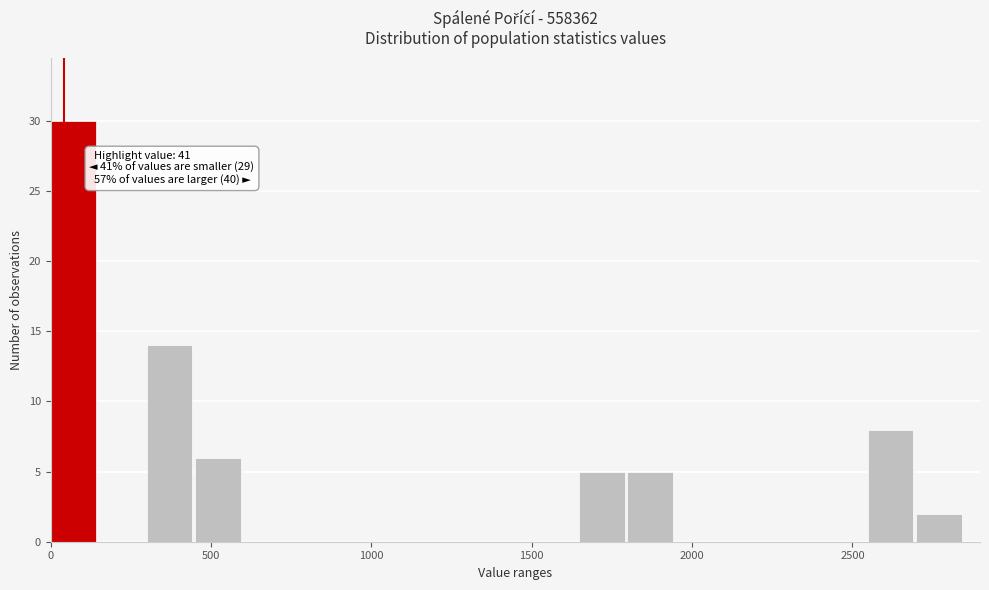

Around what value on the x-axis is the tallest bar? Give the approximate position of its centre, as read against the axis.

50